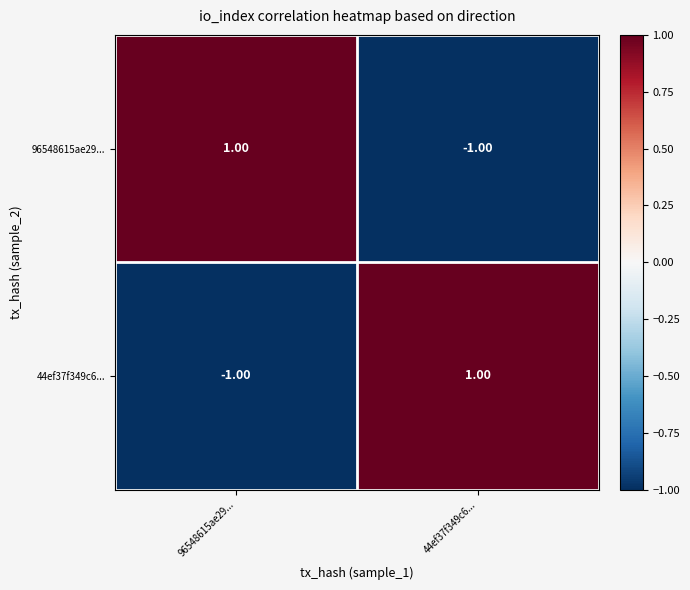

How many series are shown in this chart?

2